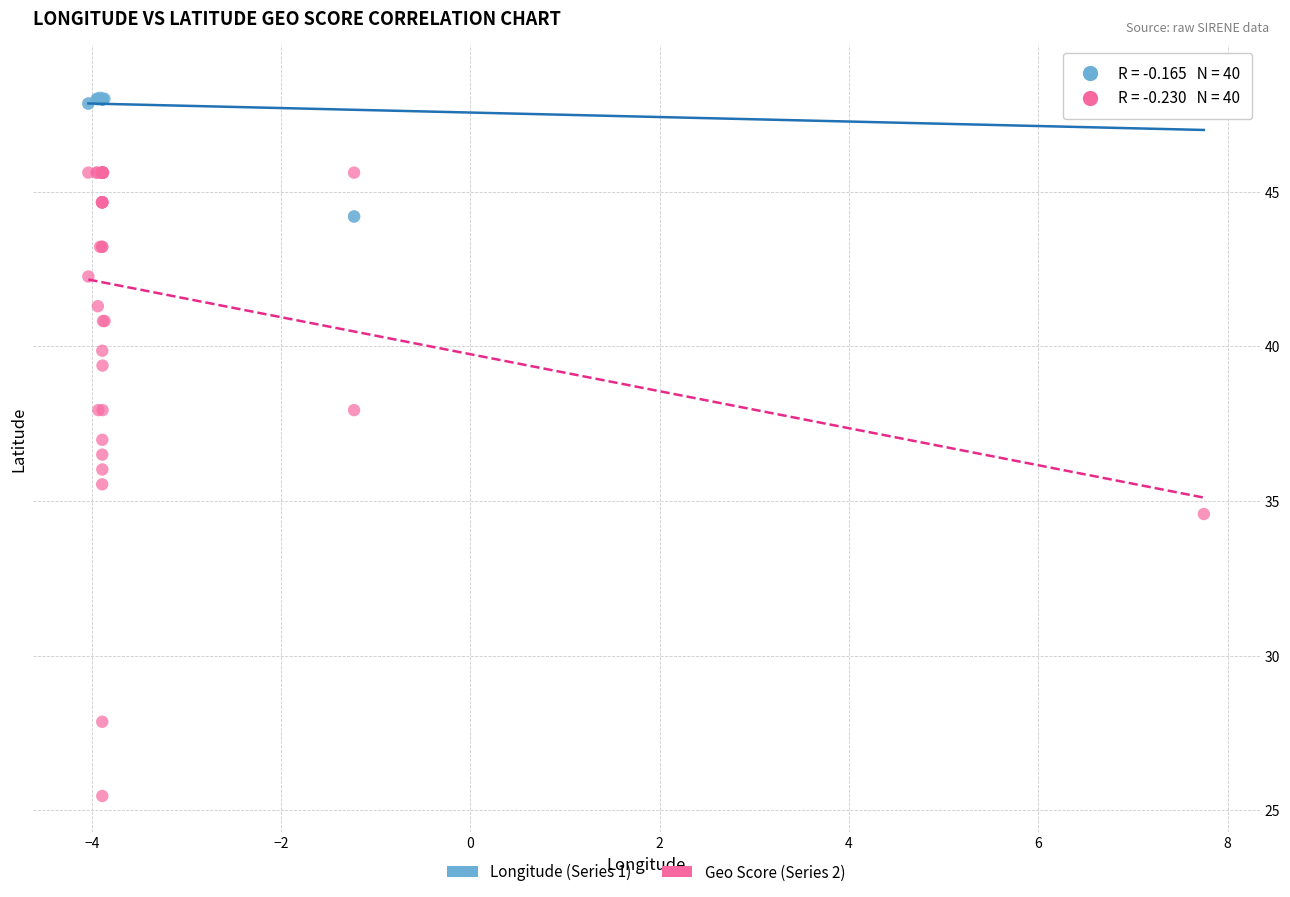

Which series contains the highest Y value?

Longitude (Series 1)